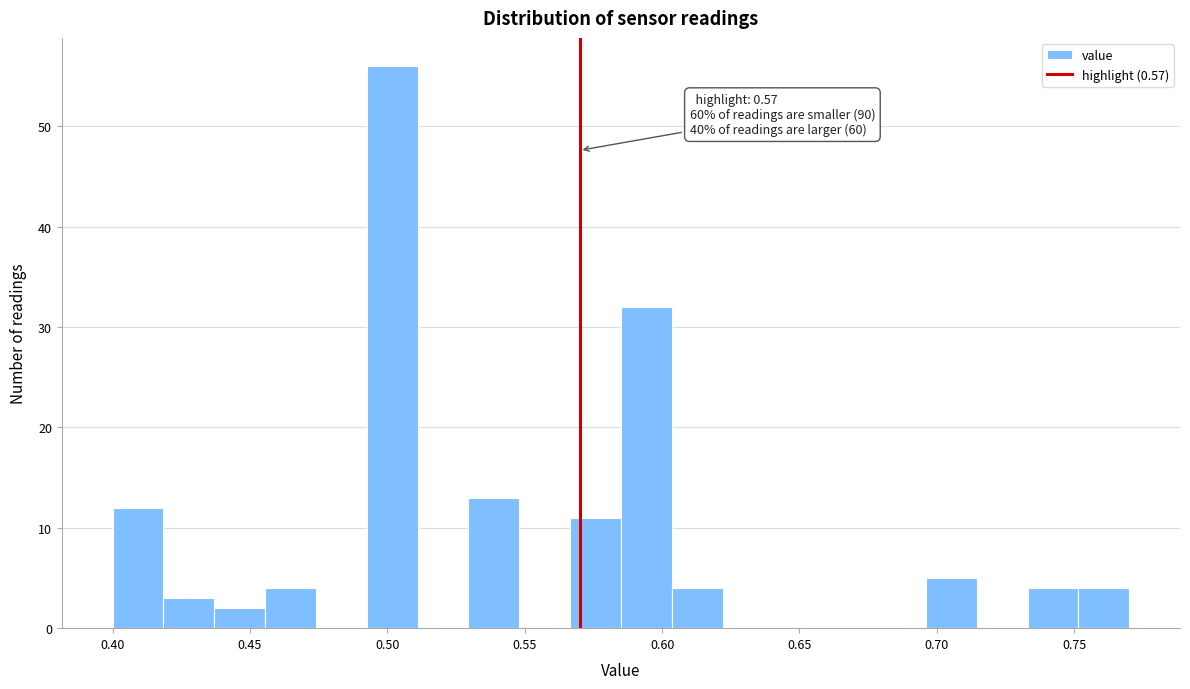

Read against the x-axis, roughly where is the centre of the tallest bar?

0.500